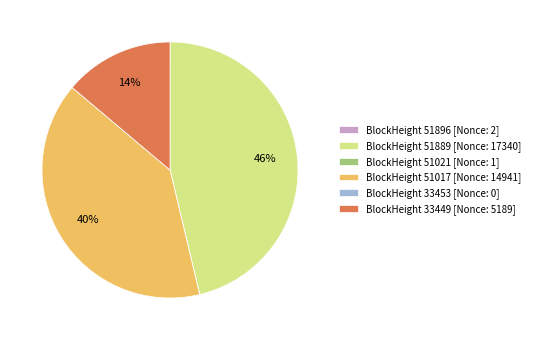

Which has a higher value, BlockHeight 51889 [Nonce: 17340] or BlockHeight 33449 [Nonce: 5189]?

BlockHeight 51889 [Nonce: 17340]